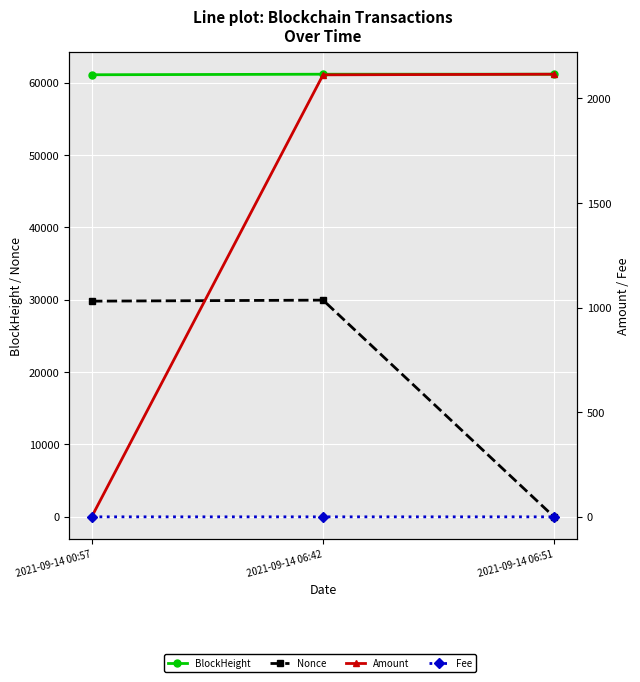

What is the difference between the BlockHeight values at 2021-09-14 06:51 and 2021-09-14 06:42?

2.0